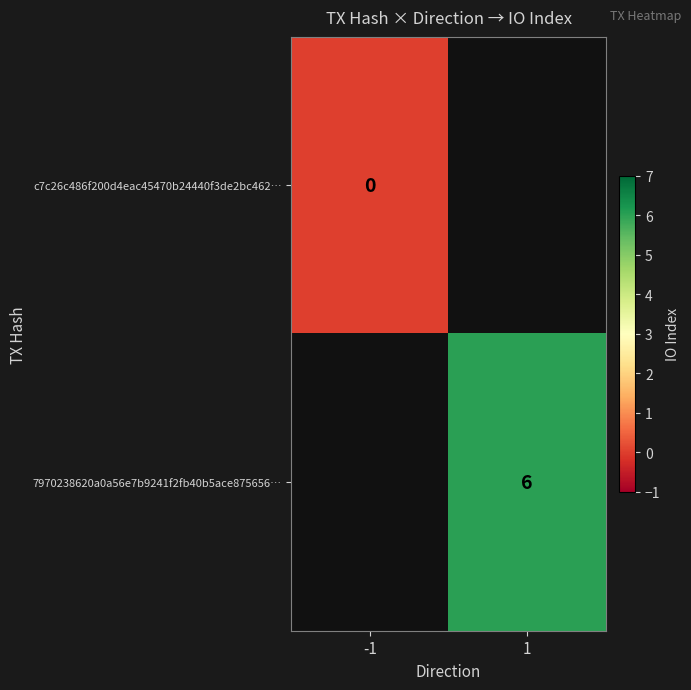

The 7970238620a0a56e7b9241f2fb40b5ace875656… series shows 6 at 1. True or false?

True